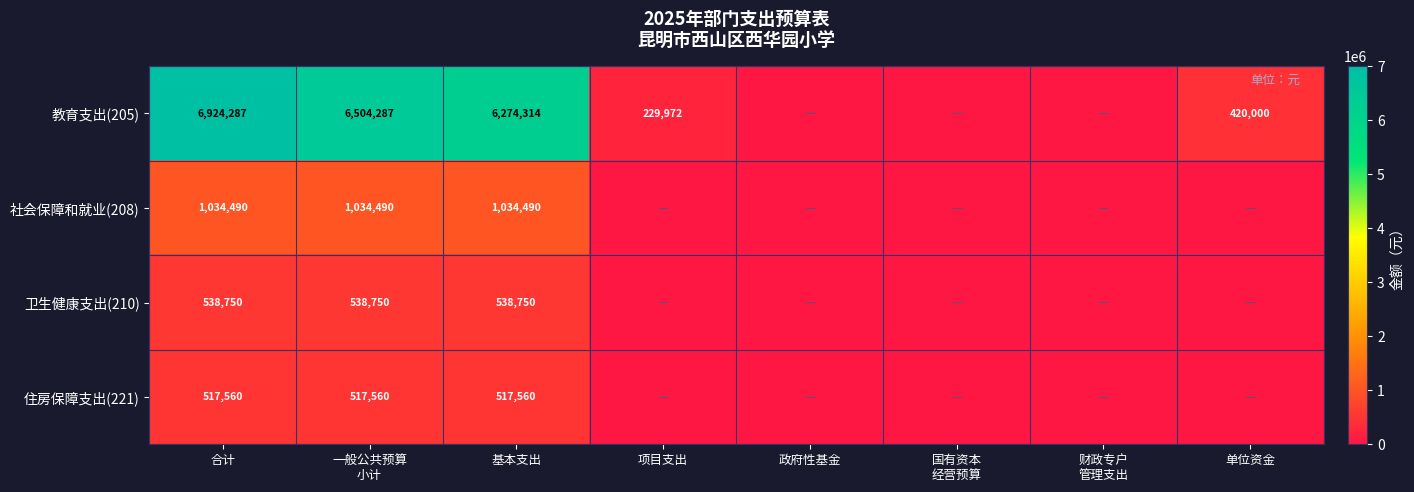

Which category has the lowest value across all series?

政府性基金